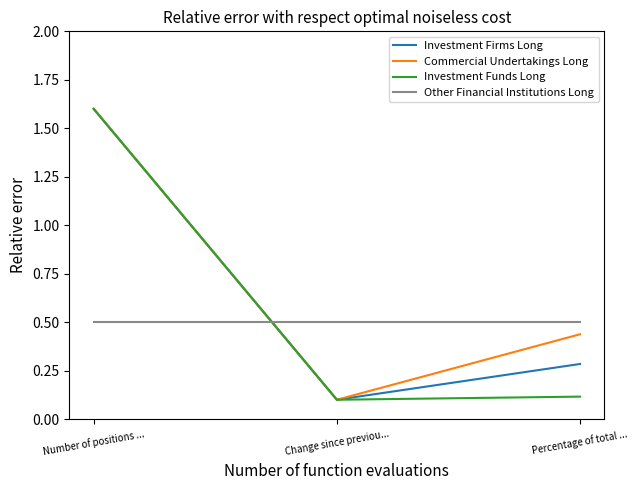

At which category is the sum across all series the highest?

Number of positions ...